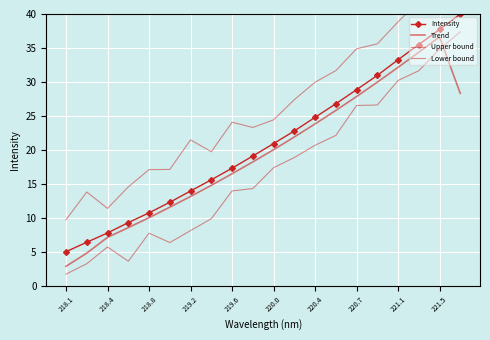

True or false: Intensity has more than 1 points higher than both neighbors.

False